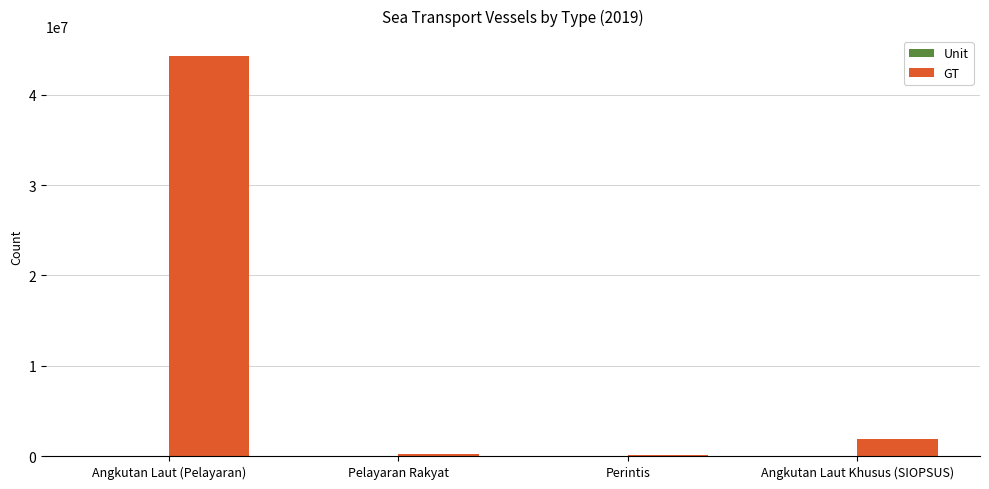

At which category does the chart reach its peak across all series?

Angkutan Laut (Pelayaran)